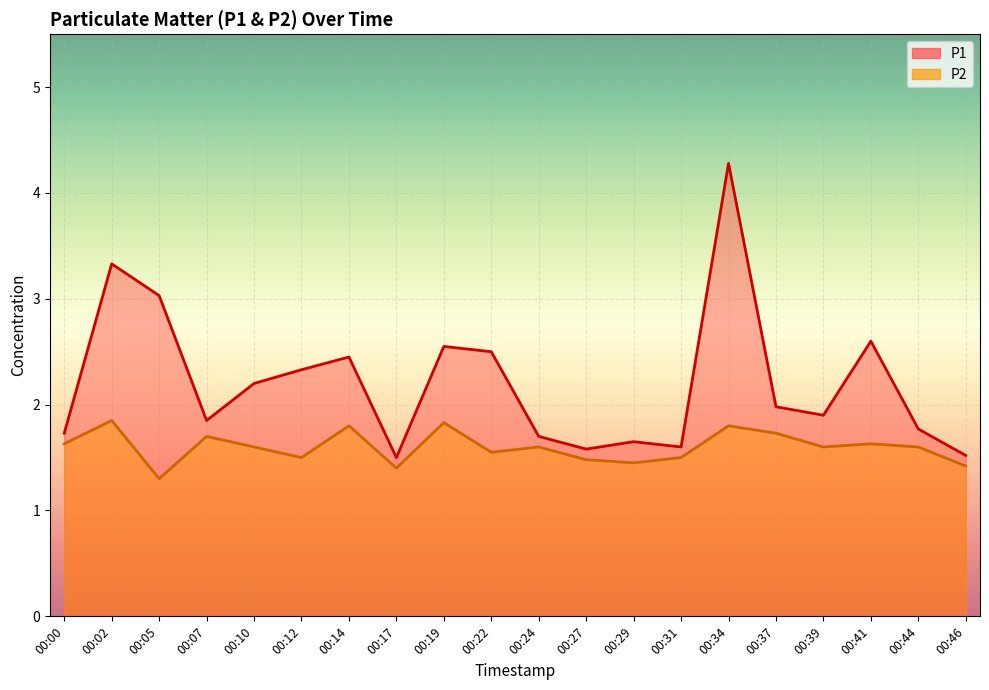

Does the chart display data point markers on the line(s)?

No